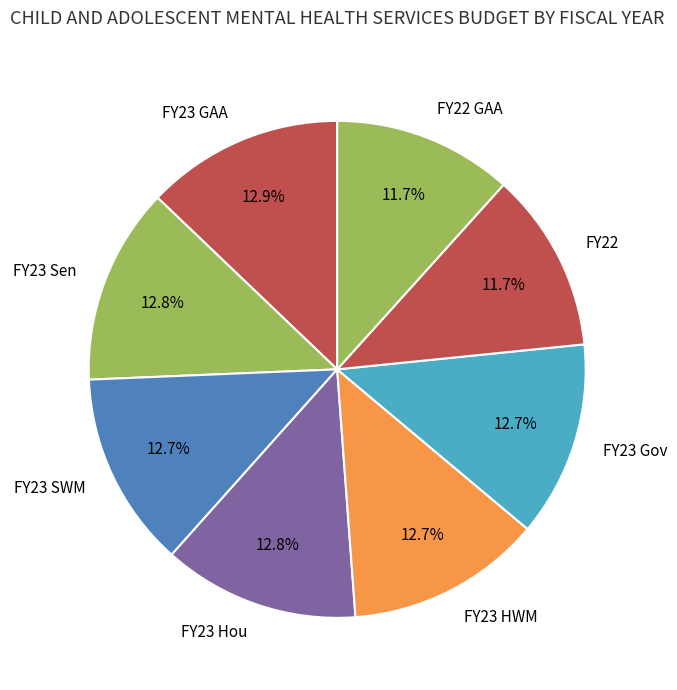

What is the ratio of the value at FY23 GAA to the value at FY23 Gov?

1.0